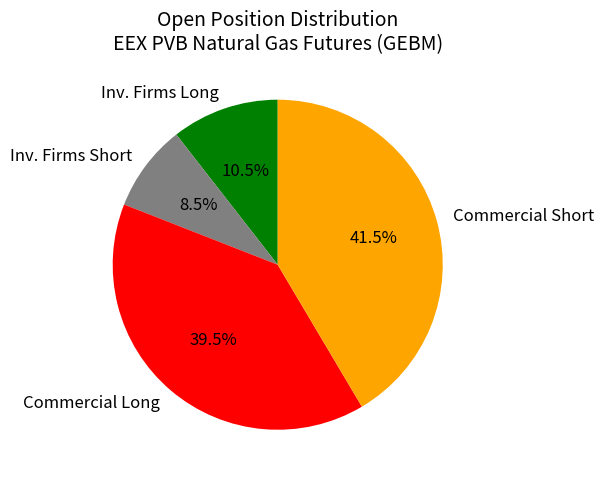

Does Commercial Long represent more than half of the total?

No